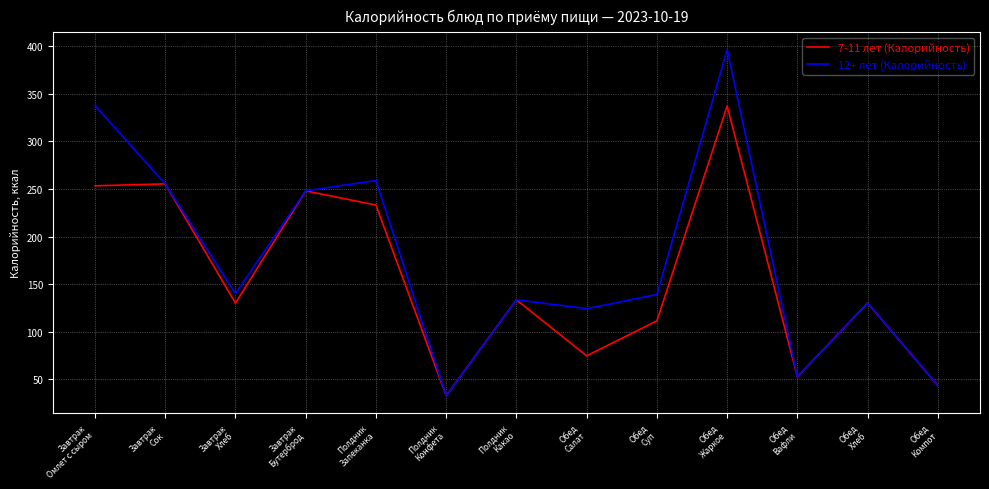

Which category has the lowest value across all series?

Полдник
Конфета